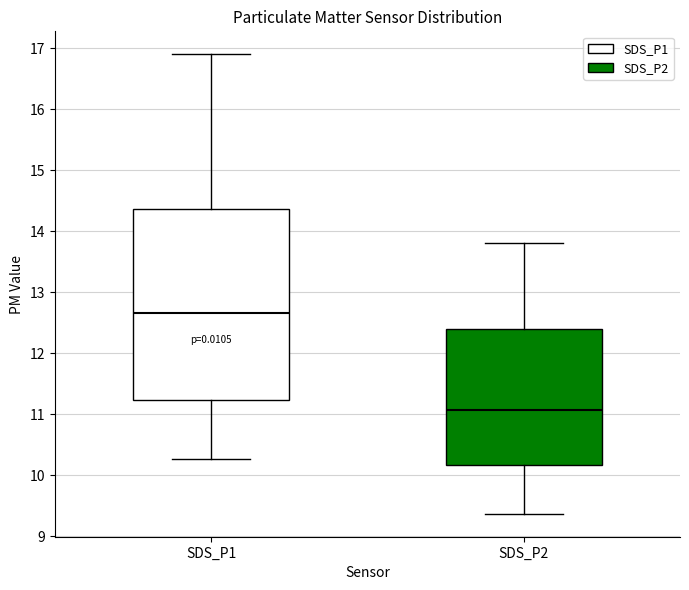

Which box is the tallest, from its lower edge to its upper edge?

SDS_P1